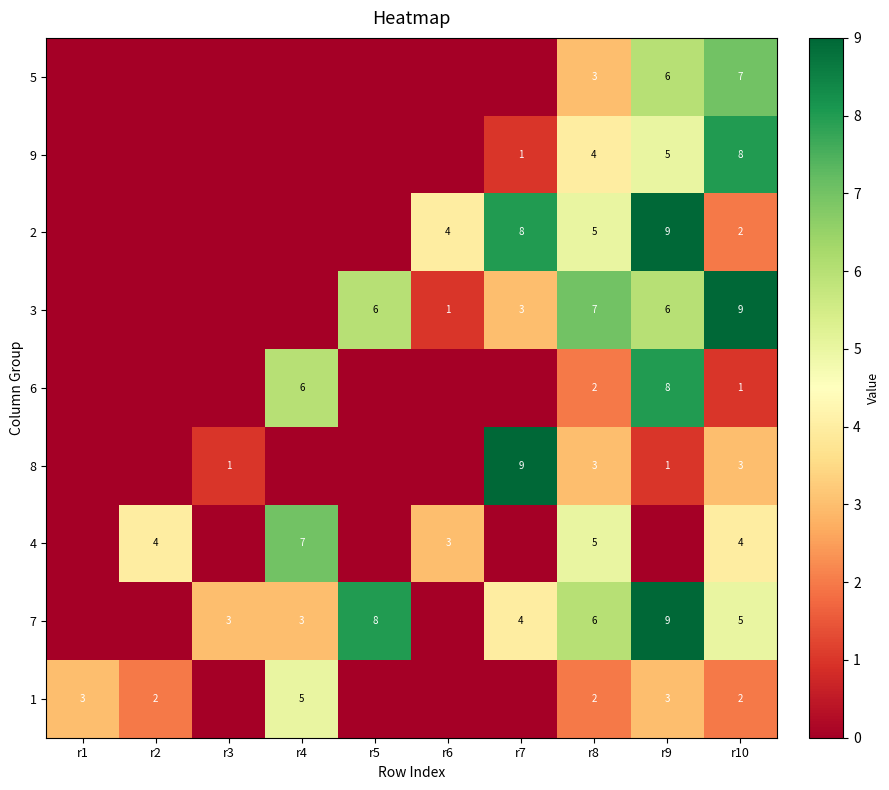

Is the value of 4 at r4 greater than the value of 3 at r5?

Yes